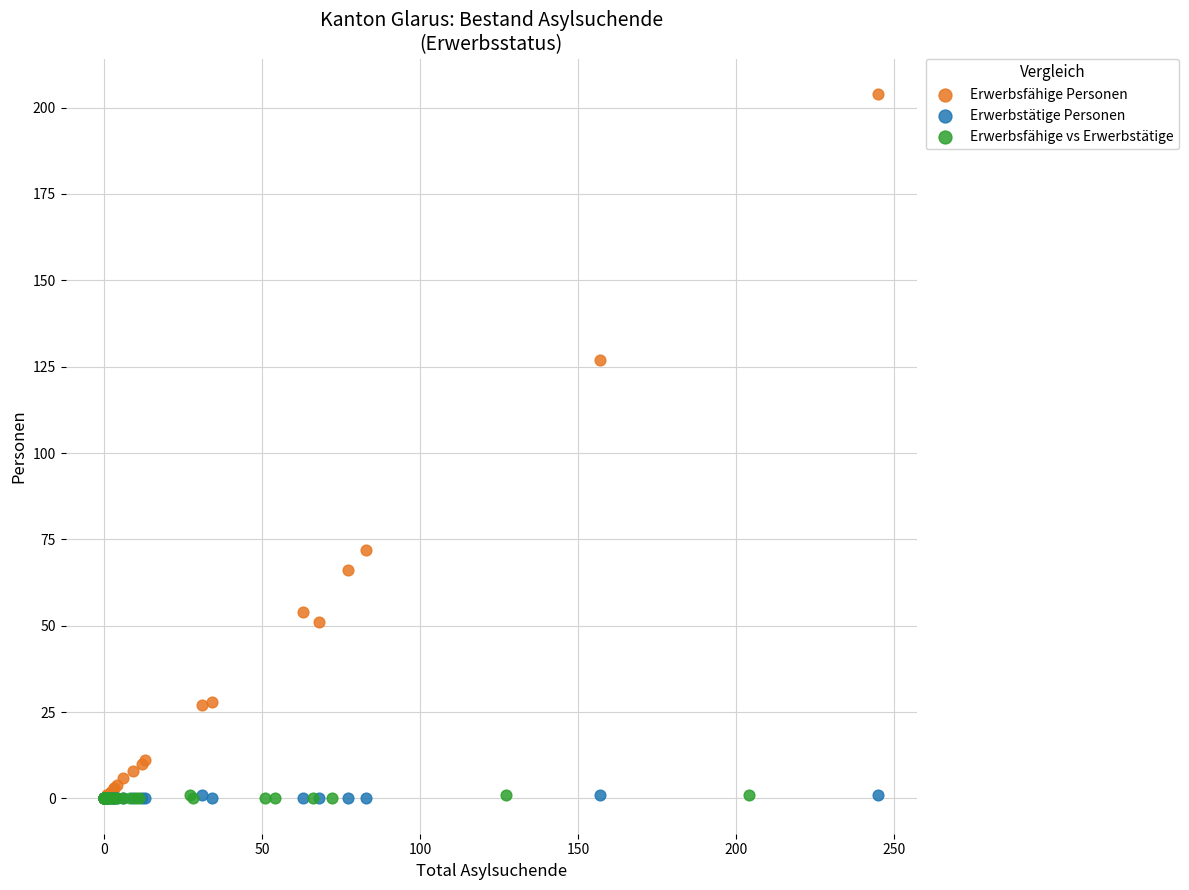

What are all the series names shown in the legend?

Erwerbsfähige Personen, Erwerbstätige Personen, Erwerbsfähige vs Erwerbstätige